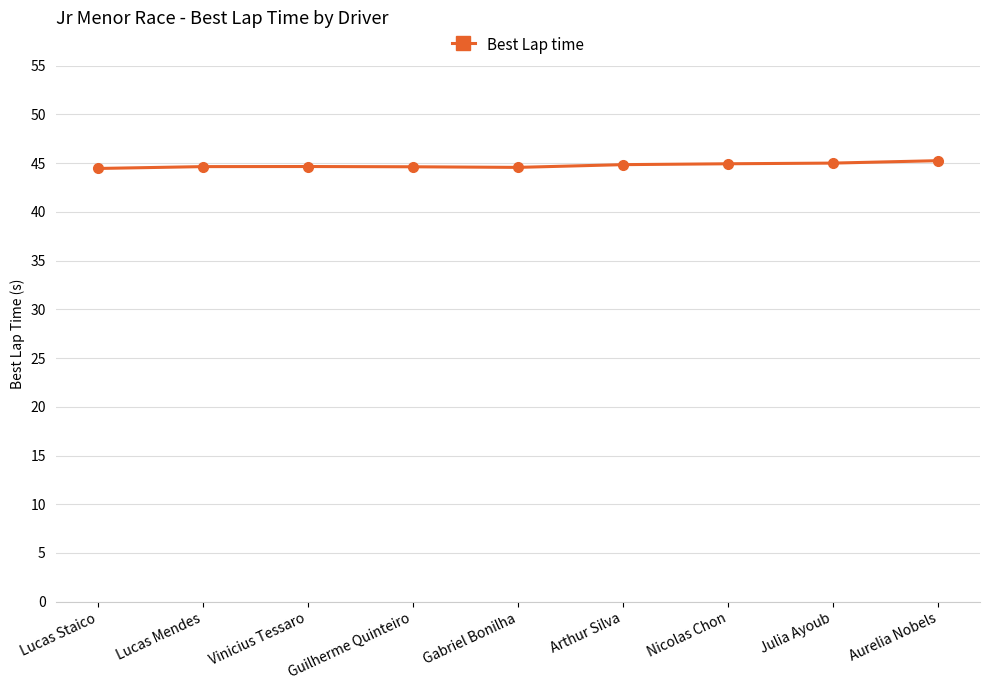

Is it true that the value at Julia Ayoub is 12.5?

False